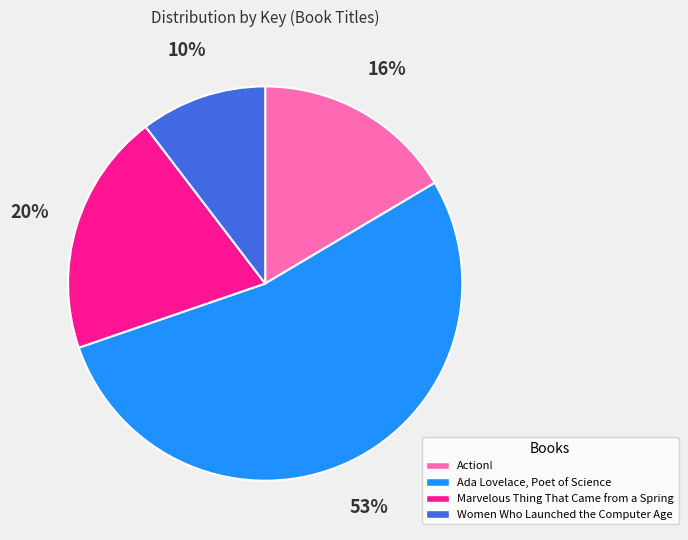

What is the smallest slice in the pie chart?

Women Who Launched the Computer Age